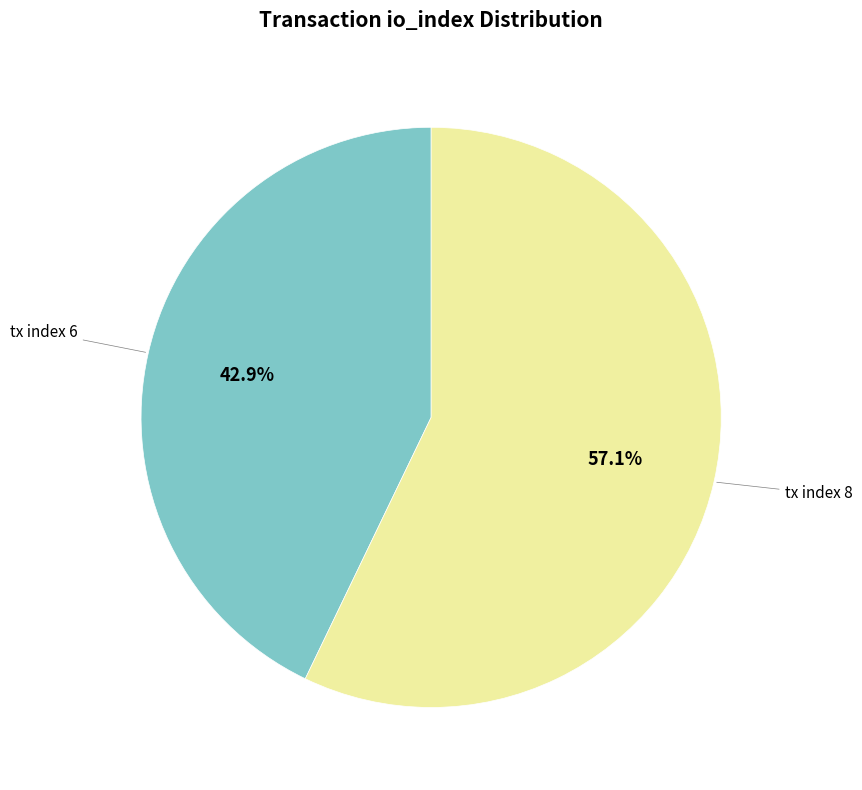

Is there any slice that represents more than half of the pie?

Yes